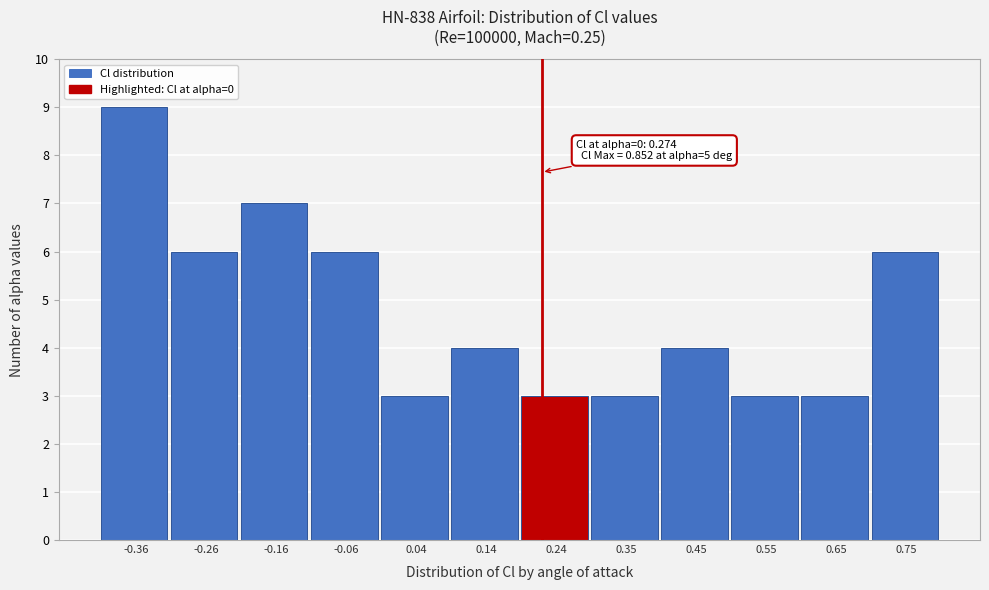

Reading left to right, list all the values displayed in this chart.

9	6	7	6	3	4	3	3	4	3	3	6